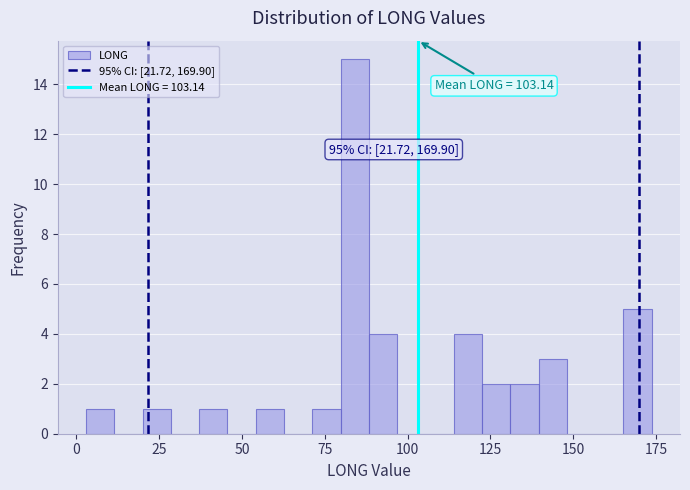

Around what value on the x-axis is the tallest bar? Give the approximate position of its centre, as read against the axis.

85